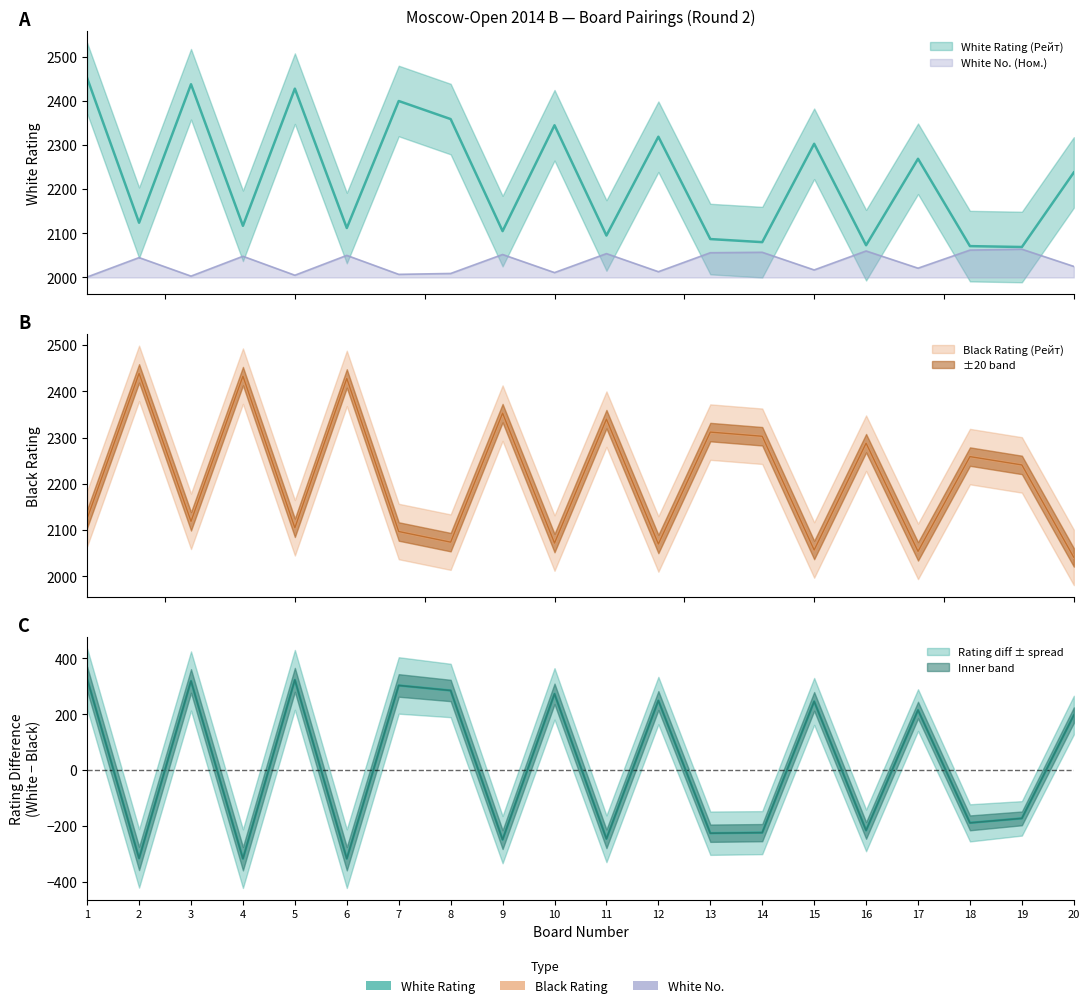

What is the spread (max minus min) of values at 16?

228